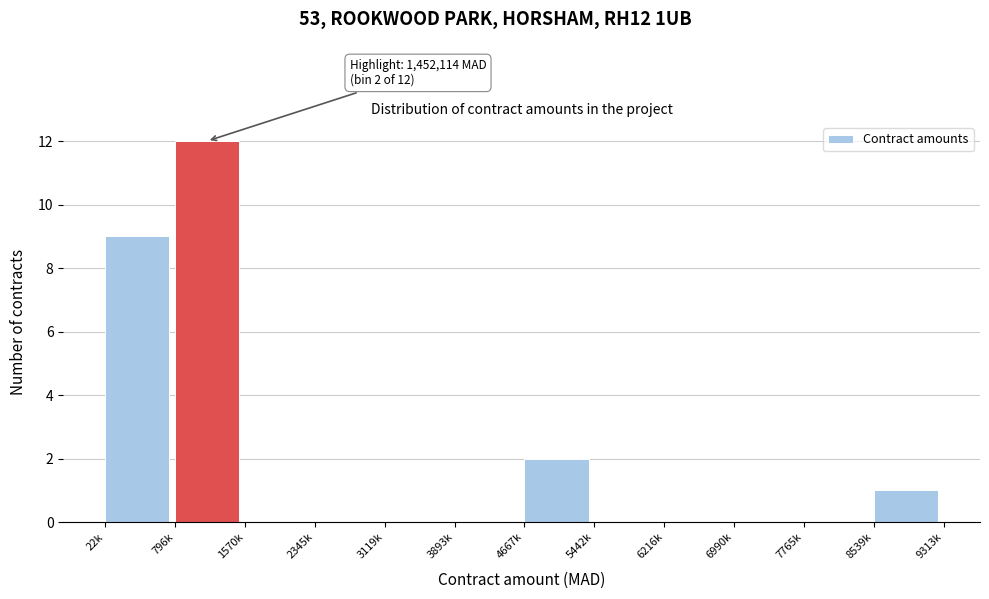

Reading left to right, extract all data points from this chart.

22k=9	796k=12	1570k=0	2345k=0	3119k=0	3893k=0	4667k=2	5442k=0	6216k=0	6990k=0	7765k=0	8539k=1